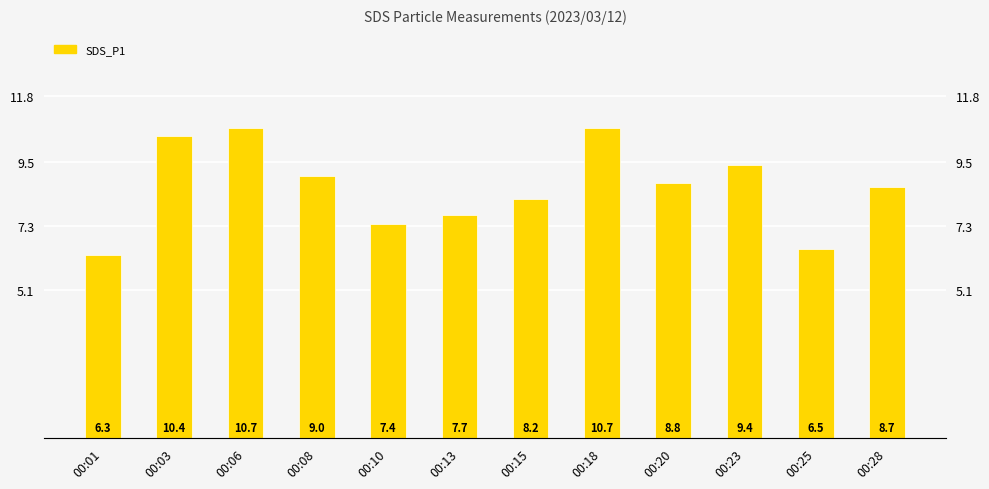

Approximately how many times larger is the value at 00:01 compared to 00:18?

0.6